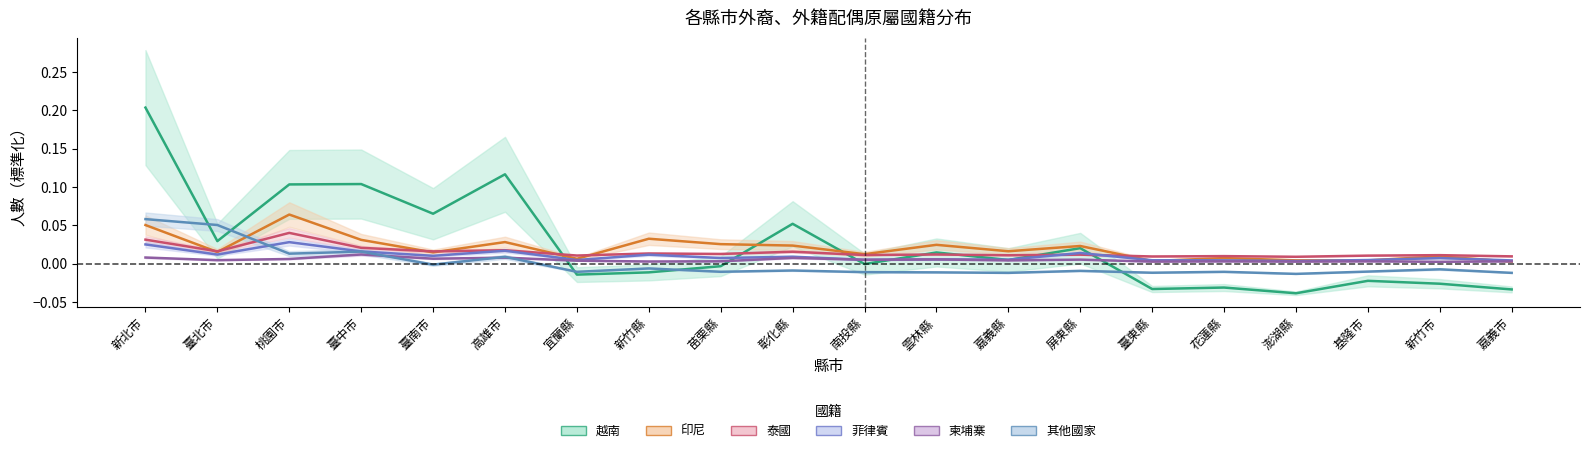

Which series has the largest total across all categories?

越南